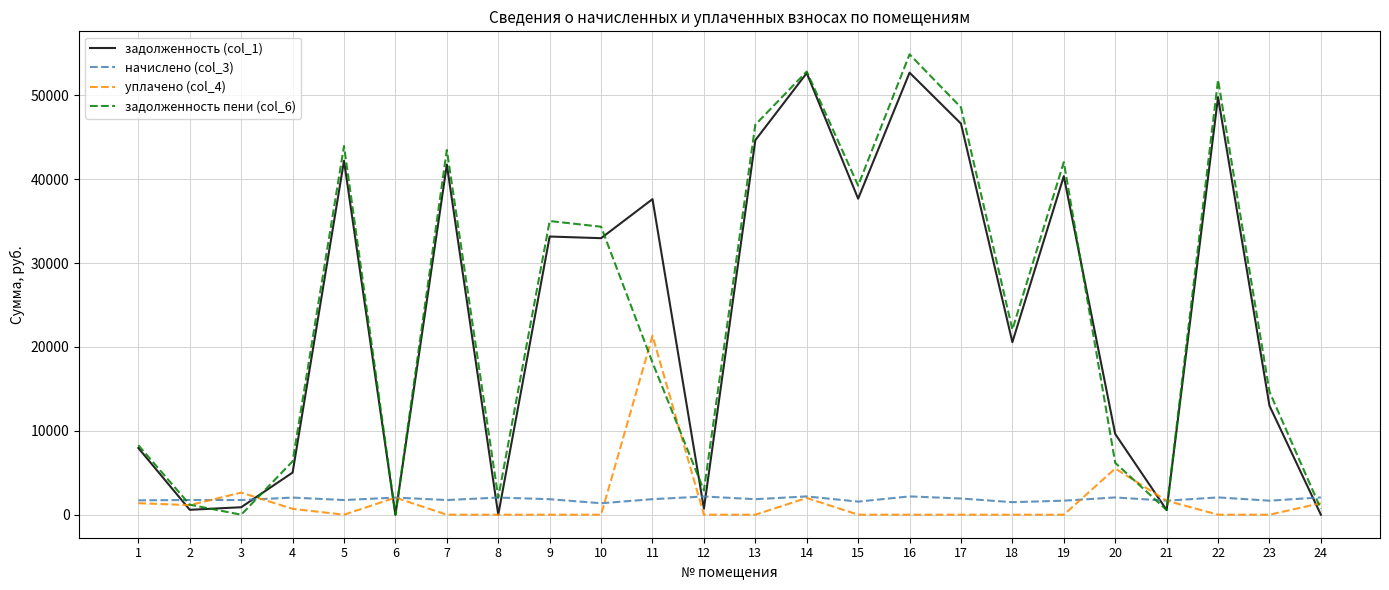

At which category does уплачено (col_4) reach its first local peak?

3